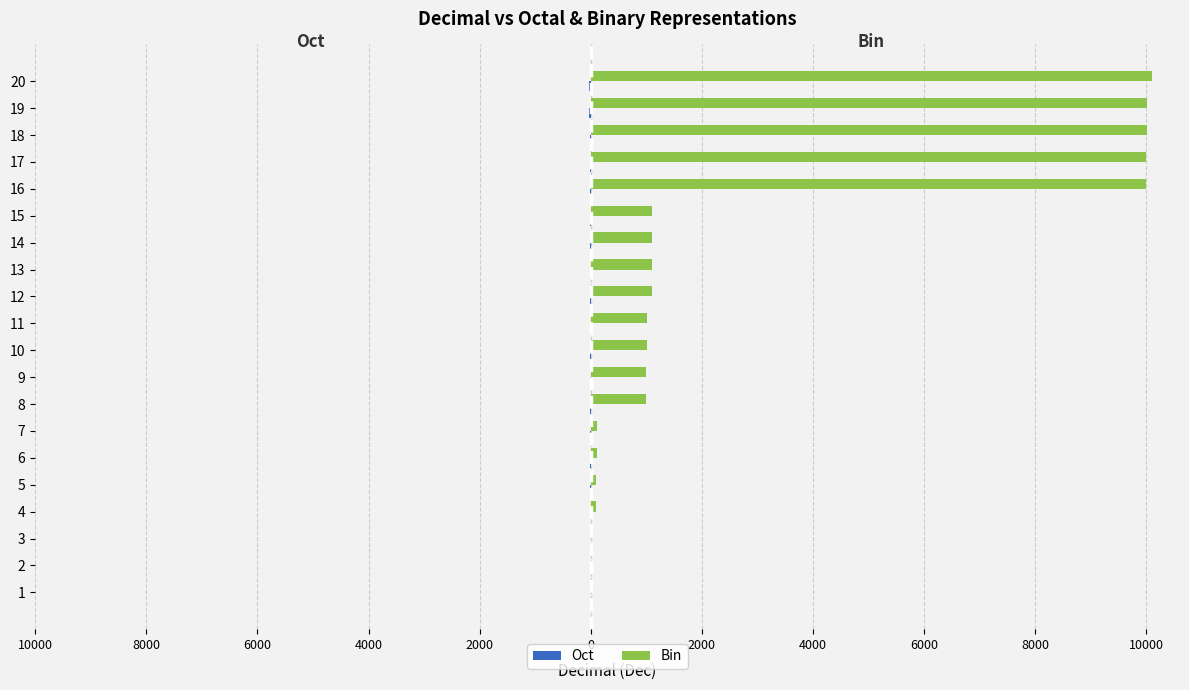

How many data points in Bin are less than 1011?

10